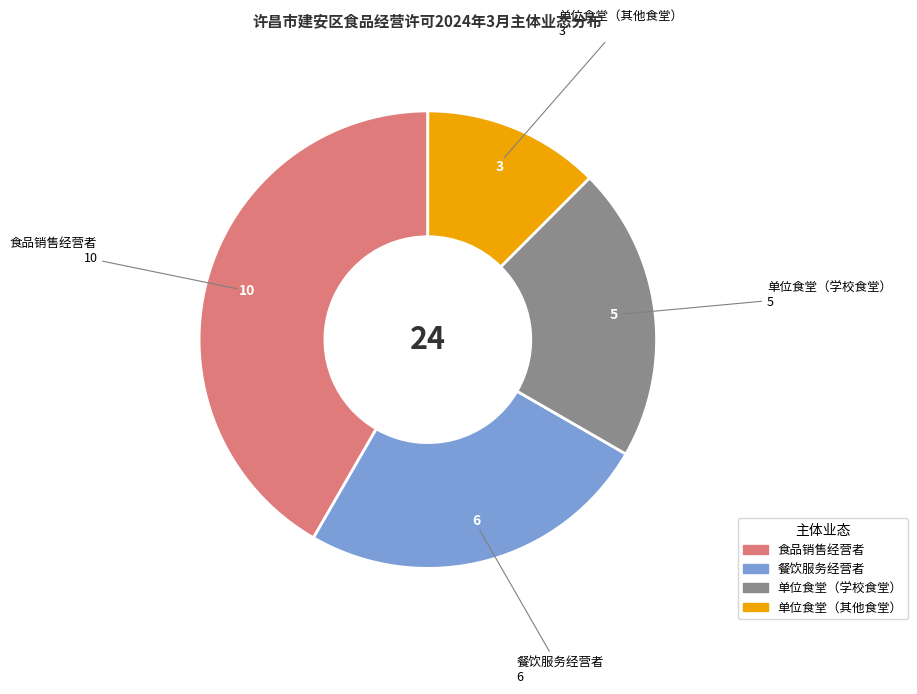

Which has a higher value, 单位食堂（其他食堂） or 餐饮服务经营者?

餐饮服务经营者